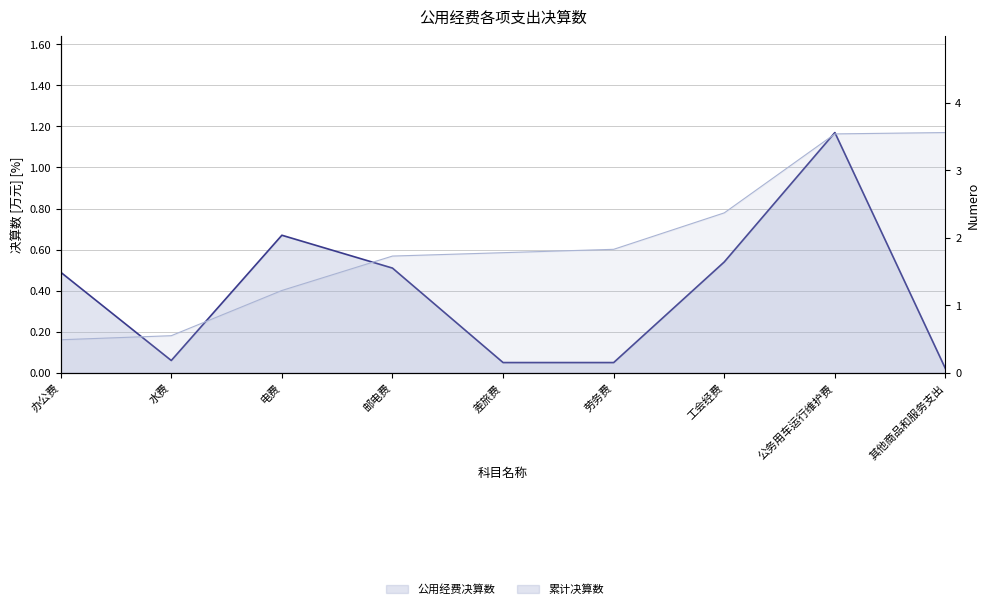

Reading left to right, transcribe all the data shown in this chart.

办公费=0.5	水费=0.1	电费=0.7	邮电费=0.5	差旅费=0.1	劳务费=0.1	工会经费=0.5	公务用车运行维护费=1.2	其他商品和服务支出=0.0